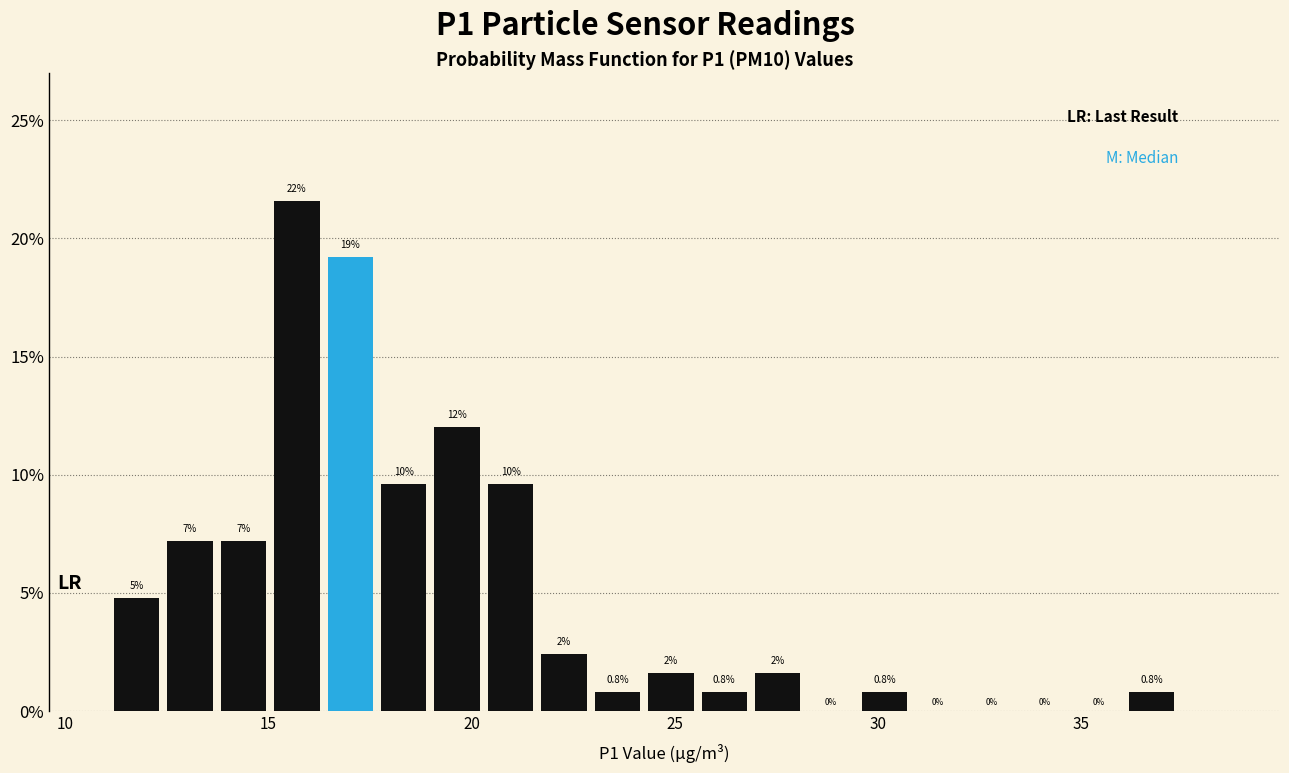

Around what value on the x-axis is the tallest bar? Give the approximate position of its centre, as read against the axis.

15.5